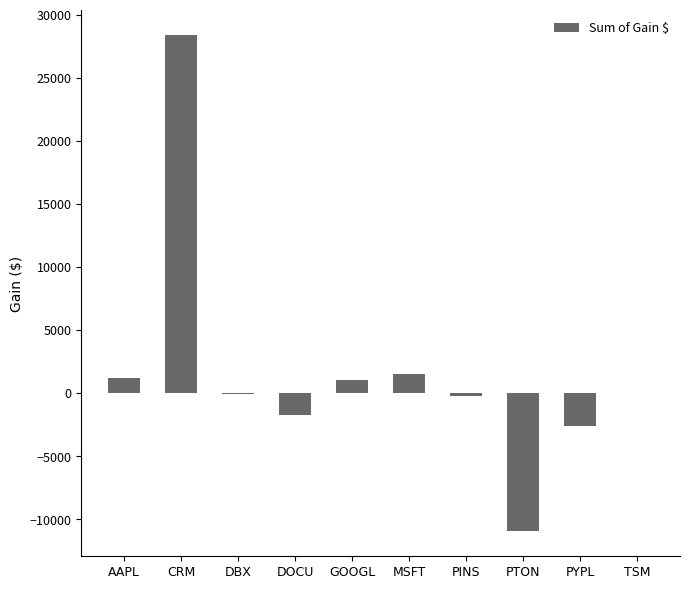

Is it true that the value at CRM is 45754.3?

False